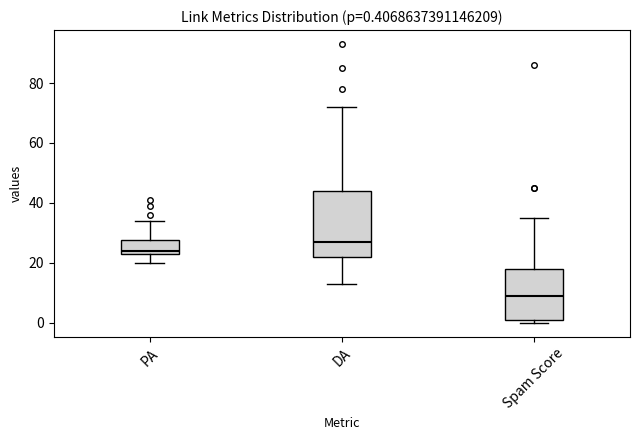

Which box's median line is the lowest?

Spam Score